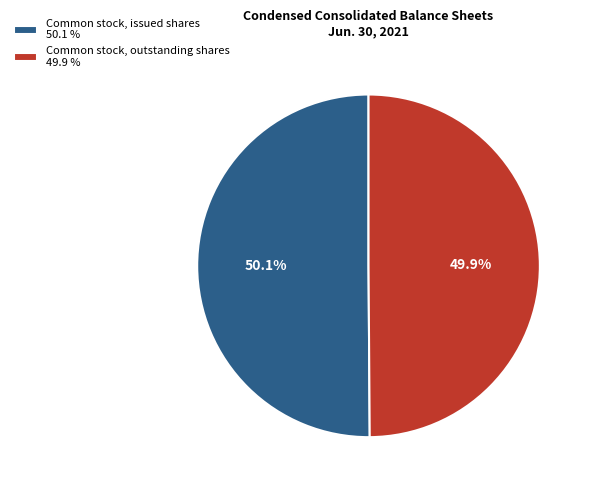

Is there a majority slice in this chart?

Yes